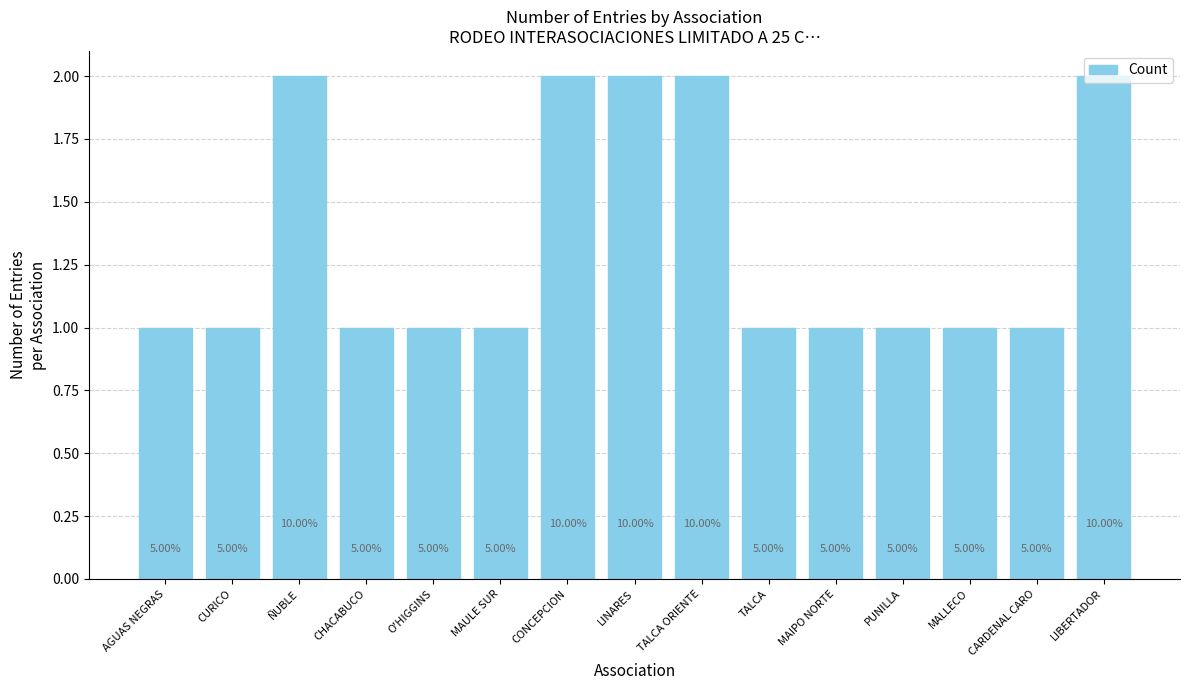

What is the sum of all values?

20